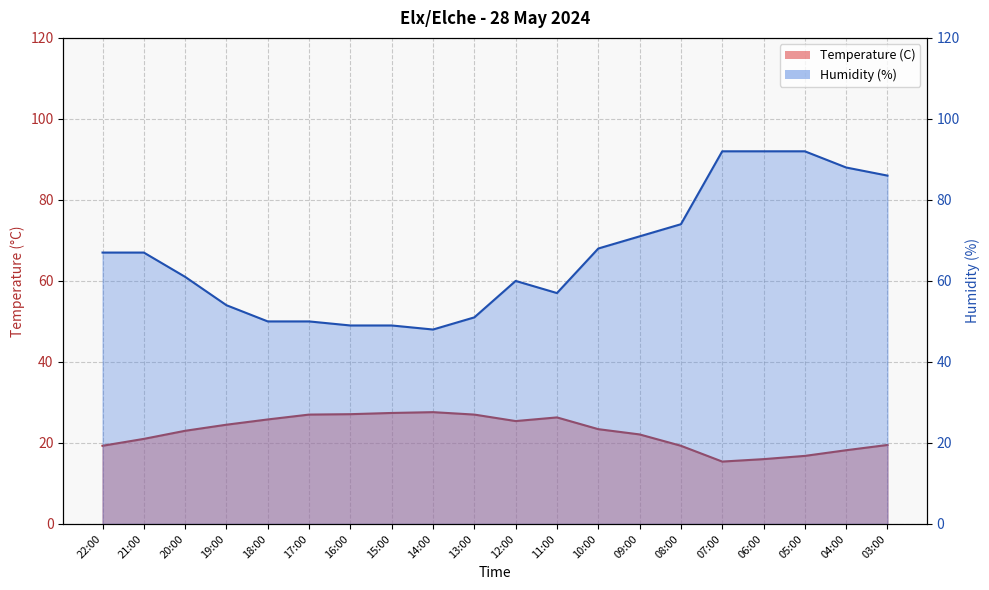

Where is Temperature (C) nearest to the value 21?

21:00